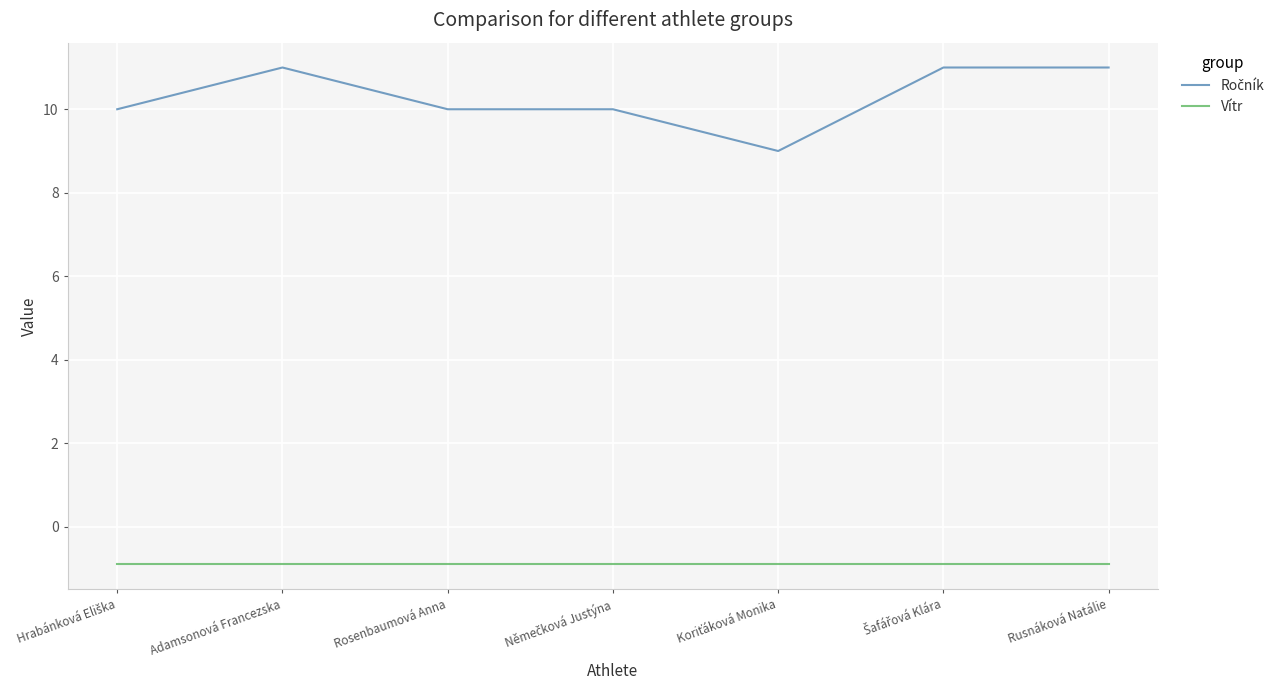

What position from the right is Rusnáková Natálie?

1